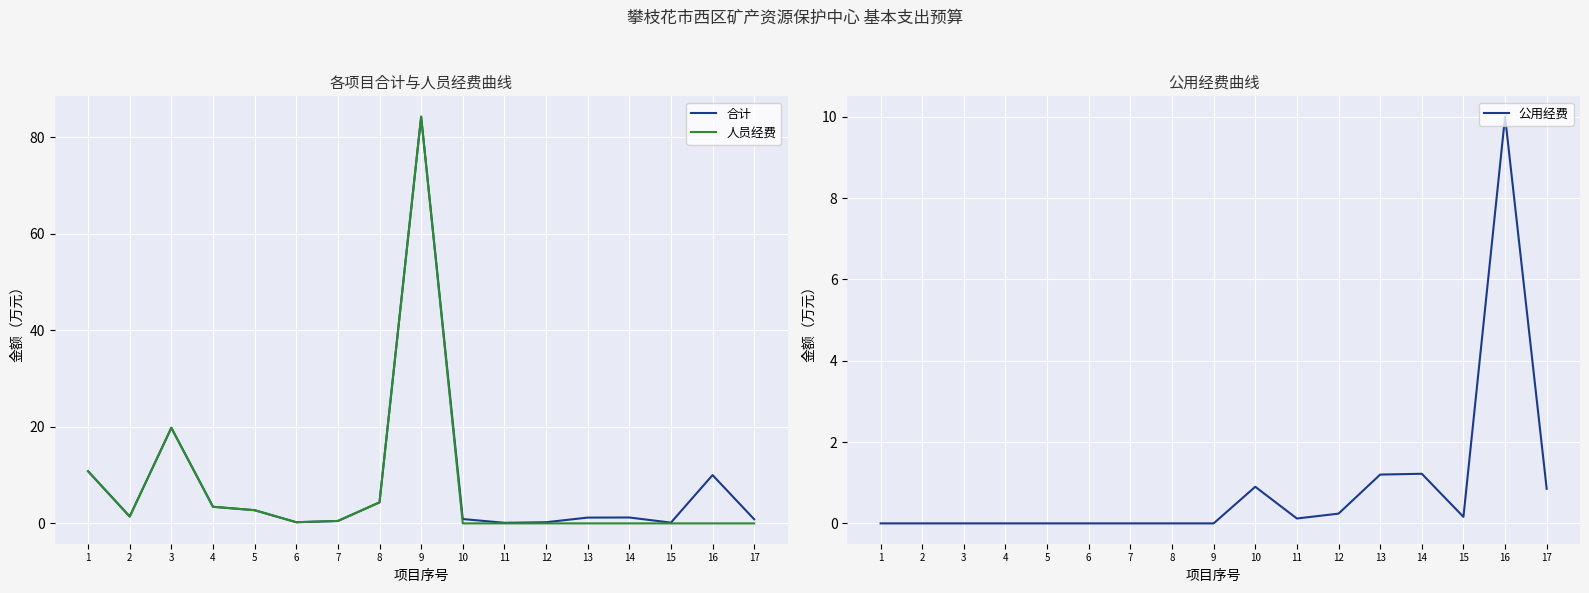

Rank the categories by 公用经费 value from lowest to highest.

1, 2, 3, 4, 5, 6, 7, 8, 9, 11, 15, 12, 17, 10, 13, 14, 16